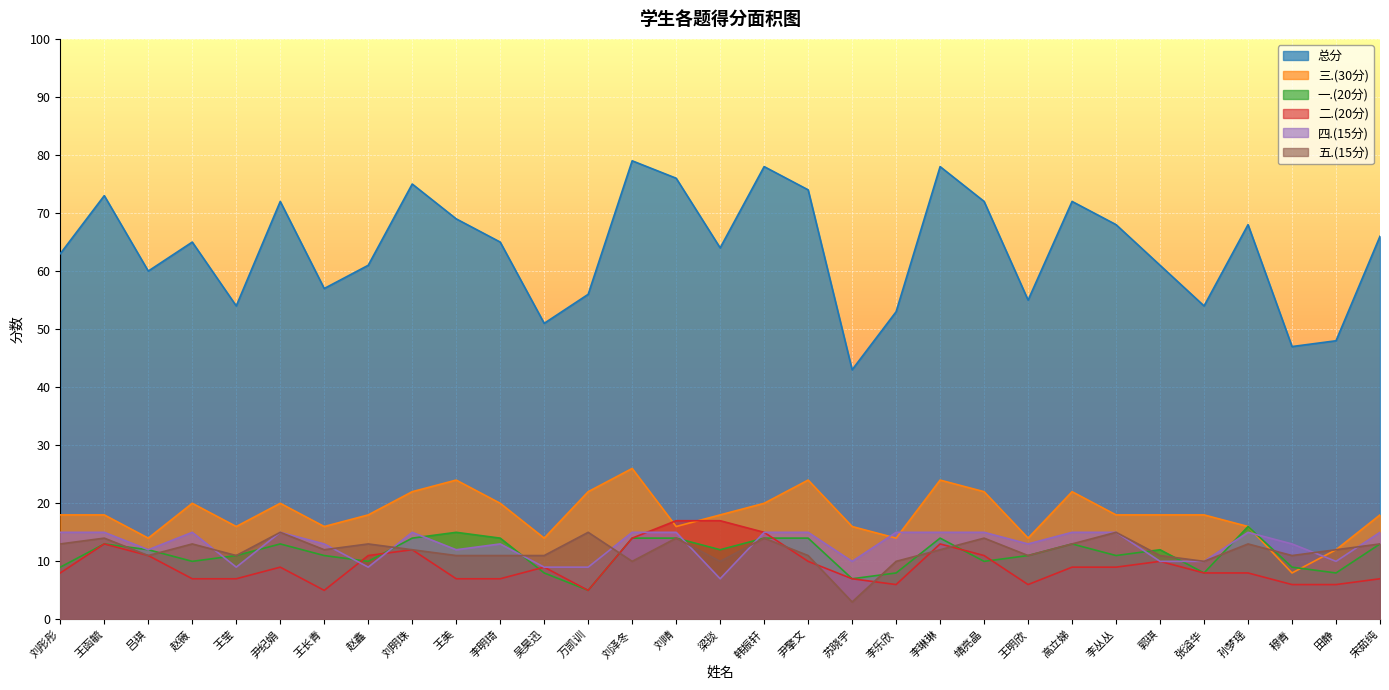

What value does the 一.(20分) series have at 穆青, to the nearest 5?

10